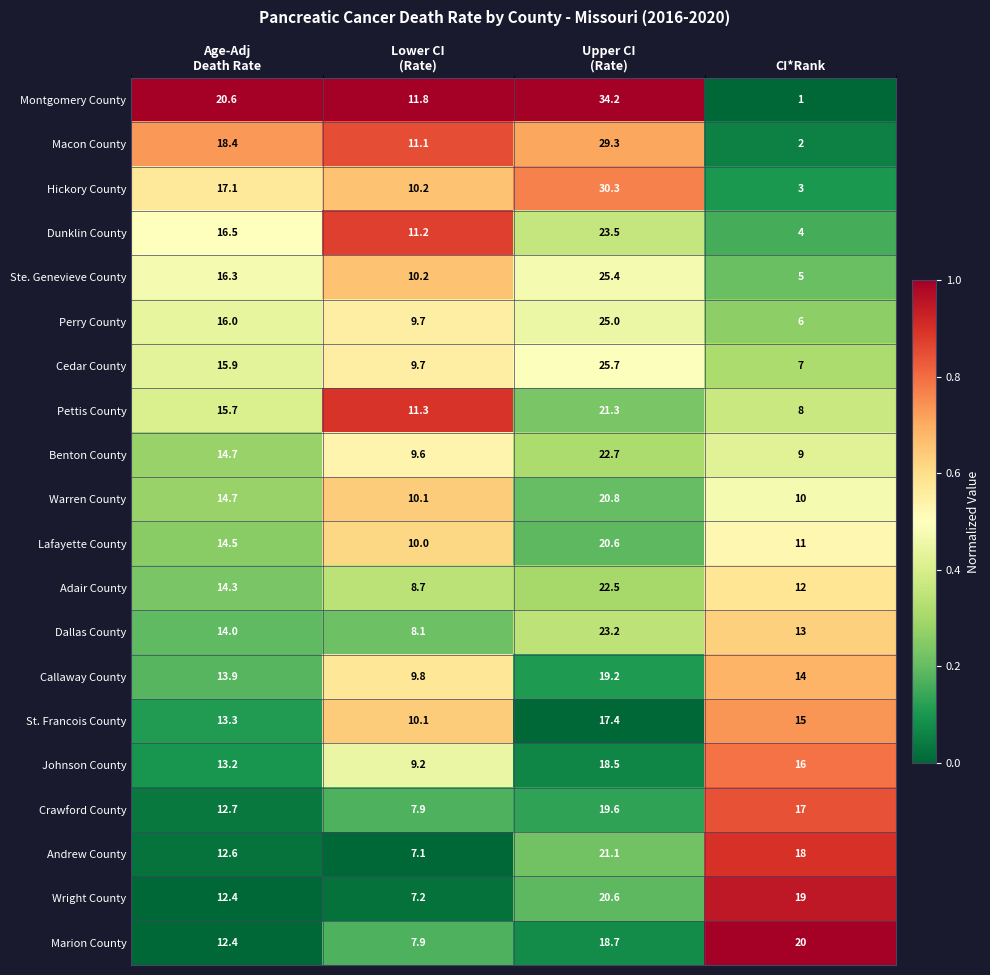

Which label corresponds to the largest value in the chart?

Upper CI
(Rate)